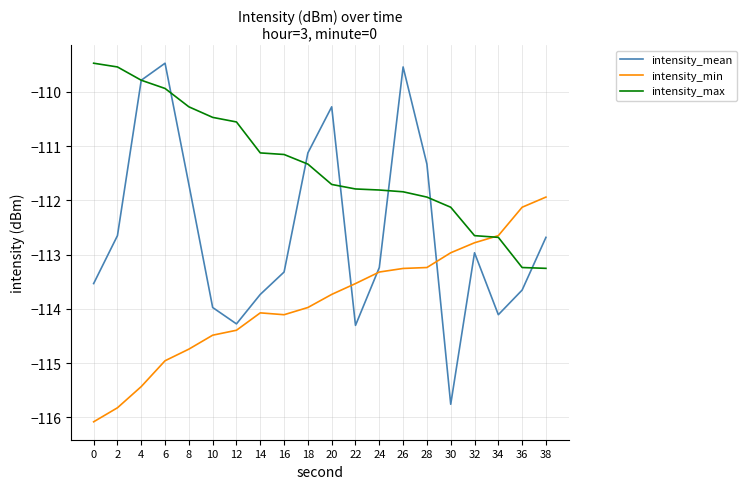

How many interior local peaks does the intensity_mean series have?

4